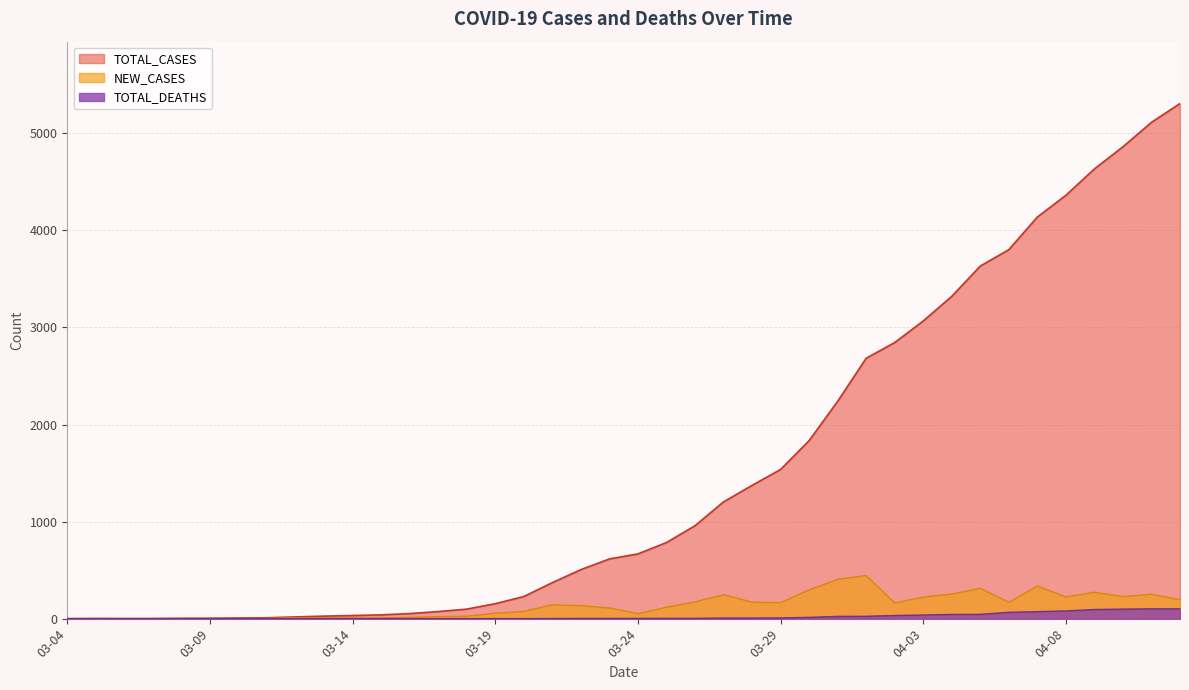

List the series in order of their peak value, highest first.

TOTAL_CASES, NEW_CASES, TOTAL_DEATHS